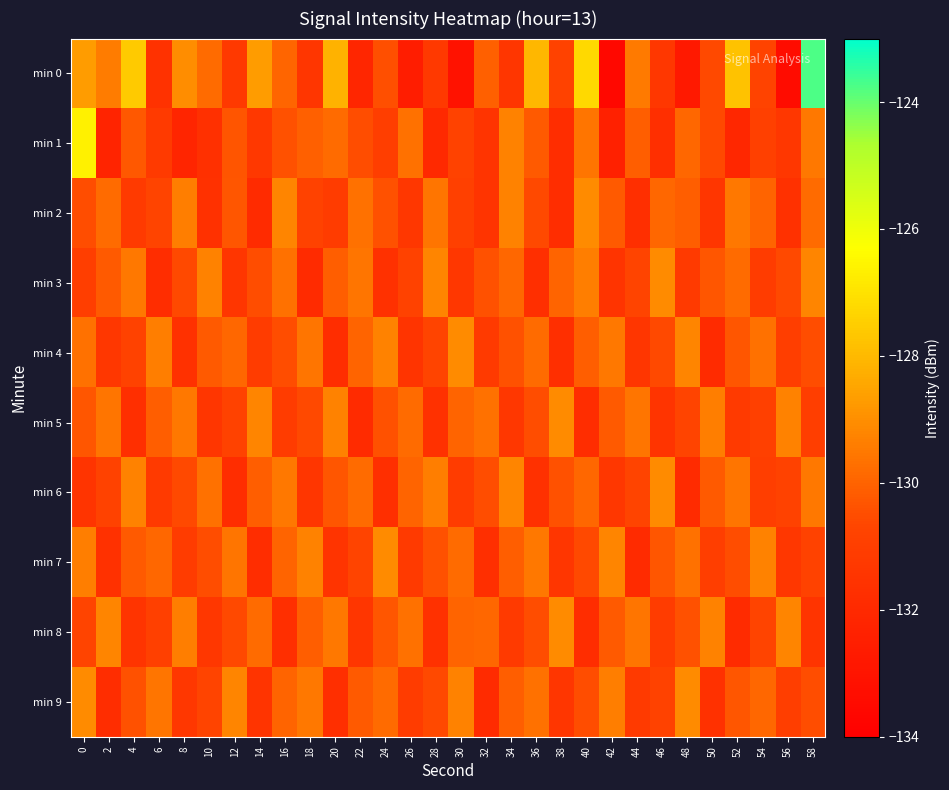

Reading left to right, transcribe all the data shown in this chart.

min 0: 0=-128.7	2=-129.4	4=-127.6	6=-131.6	8=-129.0	10=-129.8	12=-131.2	14=-128.7	16=-130.0	18=-131.4	20=-128.2	22=-132.1	24=-130.4	26=-132.6	28=-131.2	30=-133.1	32=-130.1	34=-131.4	36=-128.1	38=-130.8	40=-127.2	42=-133.6	44=-129.5	46=-131.3	48=-132.8	50=-130.6	52=-127.8	54=-130.8	56=-133.4	58=-123.8
min 1: 0=-126.6	2=-132.2	4=-130.2	6=-131.2	8=-132.2	10=-131.6	12=-130.3	14=-131.3	16=-130.4	18=-130.1	20=-129.8	22=-130.5	24=-131.0	26=-129.7	28=-132.0	30=-130.8	32=-131.5	34=-129.3	36=-130.2	38=-131.8	40=-129.6	42=-132.4	44=-130.1	46=-131.7	48=-129.9	50=-130.6	52=-132.1	54=-130.9	56=-131.3	58=-129.5
min 2: 0=-130.5	2=-129.8	4=-131.2	6=-130.7	8=-129.4	10=-131.6	12=-130.3	14=-131.9	16=-129.2	18=-130.8	20=-131.1	22=-129.7	24=-130.4	26=-131.3	28=-129.6	30=-130.9	32=-131.5	34=-129.3	36=-130.6	38=-131.8	40=-129.1	42=-130.2	44=-131.7	46=-129.9	48=-130.1	50=-131.4	52=-129.5	54=-130.0	56=-131.6	58=-129.8
min 3: 0=-131.0	2=-130.2	4=-129.5	6=-131.8	8=-130.6	10=-129.3	12=-131.4	14=-130.5	16=-129.7	18=-131.9	20=-130.1	22=-129.6	24=-131.6	26=-130.8	28=-129.2	30=-131.3	32=-130.4	34=-129.9	36=-131.7	38=-130.0	40=-129.4	42=-131.5	44=-130.7	46=-129.1	48=-131.2	50=-130.3	52=-129.8	54=-131.1	56=-130.6	58=-129.2
min 4: 0=-129.7	2=-131.3	4=-130.8	6=-129.4	8=-131.6	10=-130.2	12=-129.9	14=-131.1	16=-130.5	18=-129.6	20=-131.8	22=-130.0	24=-129.3	26=-131.5	28=-130.7	30=-129.1	32=-131.2	34=-130.4	36=-129.8	38=-131.7	40=-130.1	42=-129.5	44=-131.4	46=-130.6	48=-129.2	50=-131.9	52=-130.3	54=-129.7	56=-131.0	58=-130.5
min 5: 0=-130.3	2=-129.6	4=-131.7	6=-130.1	8=-129.5	10=-131.4	12=-130.8	14=-129.2	16=-131.1	18=-130.6	20=-129.3	22=-131.9	24=-130.4	26=-129.8	28=-131.6	30=-130.0	32=-129.7	34=-131.3	36=-130.5	38=-129.1	40=-131.8	42=-130.2	44=-129.6	46=-131.5	48=-130.7	50=-129.4	52=-131.2	54=-130.9	56=-129.3	58=-131.0
min 6: 0=-131.5	2=-130.8	4=-129.3	6=-131.2	8=-130.6	10=-129.7	12=-131.8	14=-130.1	16=-129.5	18=-131.4	20=-130.3	22=-129.8	24=-131.7	26=-130.0	28=-129.4	30=-131.1	32=-130.5	34=-129.2	36=-131.6	38=-130.4	40=-129.9	42=-131.3	44=-130.7	46=-129.1	48=-131.9	50=-130.2	52=-129.6	54=-131.0	56=-130.8	58=-129.5
min 7: 0=-129.4	2=-131.6	4=-130.2	6=-129.9	8=-131.1	10=-130.5	12=-129.6	14=-131.8	16=-130.0	18=-129.3	20=-131.5	22=-130.7	24=-129.1	26=-131.2	28=-130.4	30=-129.8	32=-131.7	34=-130.1	36=-129.5	38=-131.4	40=-130.6	42=-129.2	44=-131.9	46=-130.3	48=-129.7	50=-131.0	52=-130.5	54=-129.3	56=-131.3	58=-130.8
min 8: 0=-130.7	2=-129.2	4=-131.5	6=-130.9	8=-129.4	10=-131.3	12=-130.6	14=-129.8	16=-131.7	18=-130.1	20=-129.5	22=-131.4	24=-130.3	26=-129.7	28=-131.6	30=-130.0	32=-129.9	34=-131.2	36=-130.5	38=-129.1	40=-131.8	42=-130.2	44=-129.6	46=-131.1	48=-130.4	50=-129.3	52=-131.9	54=-130.7	56=-129.2	58=-131.5
min 9: 0=-129.1	2=-131.8	4=-130.4	6=-129.6	8=-131.3	10=-130.7	12=-129.2	14=-131.5	16=-130.0	18=-129.5	20=-131.7	22=-130.2	24=-129.8	26=-131.1	28=-130.6	30=-129.3	32=-131.9	34=-130.1	36=-129.7	38=-131.4	40=-130.5	42=-129.4	44=-131.2	46=-130.8	48=-129.1	50=-131.6	52=-130.3	54=-129.9	56=-131.0	58=-130.5